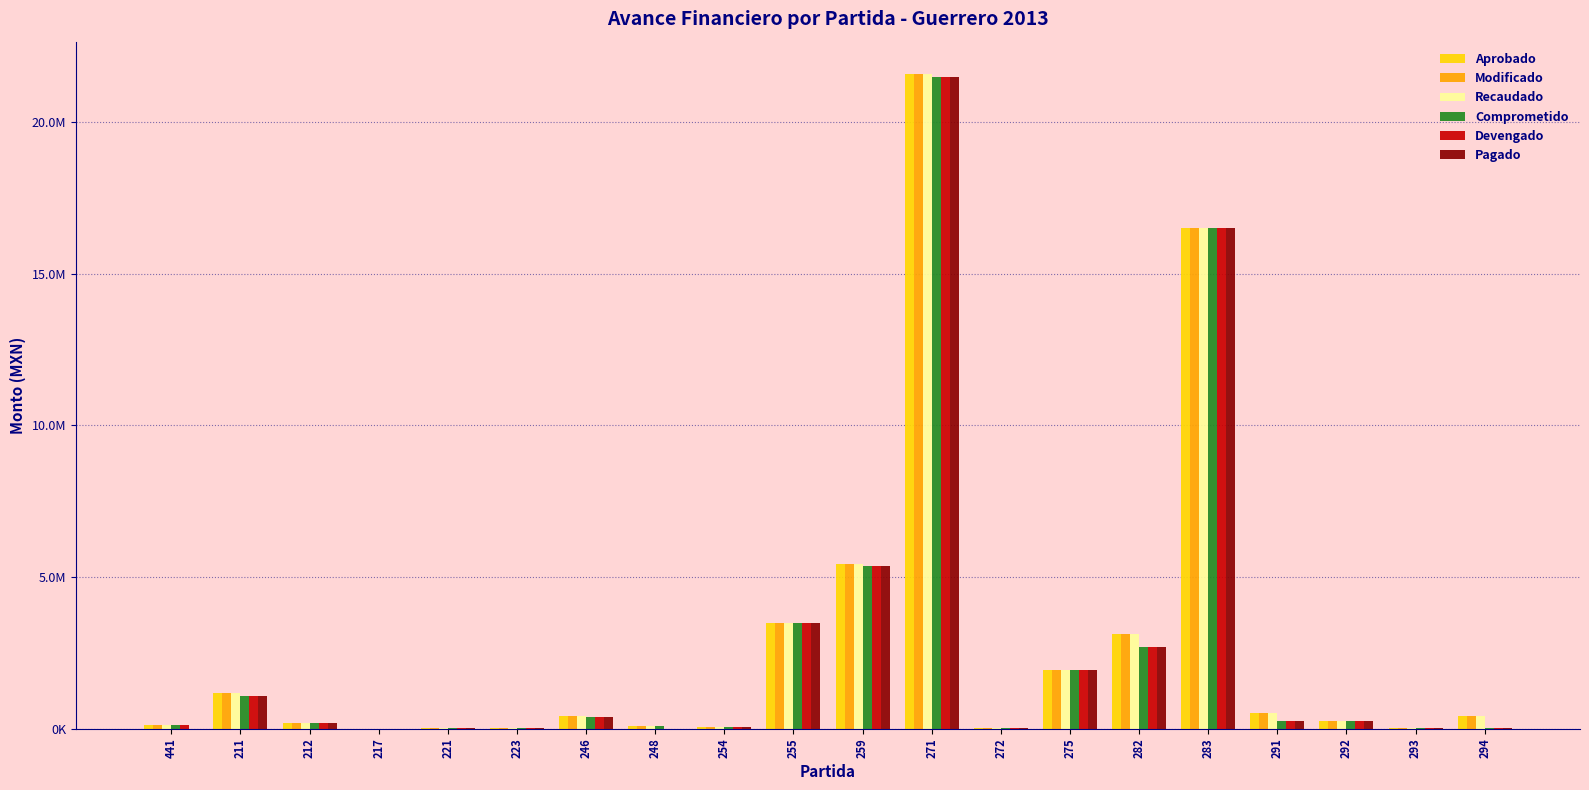

What are all the series names shown in the legend?

Aprobado, Modificado, Recaudado, Comprometido, Devengado, Pagado